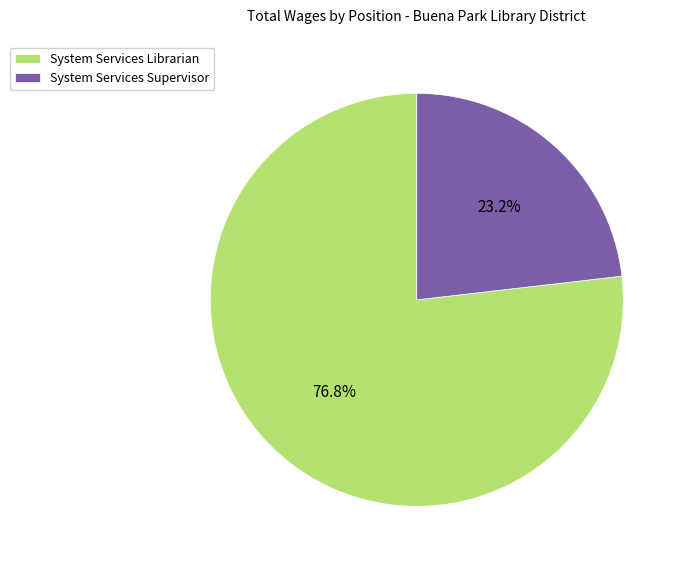

What is the smallest slice in the pie chart?

System Services Supervisor